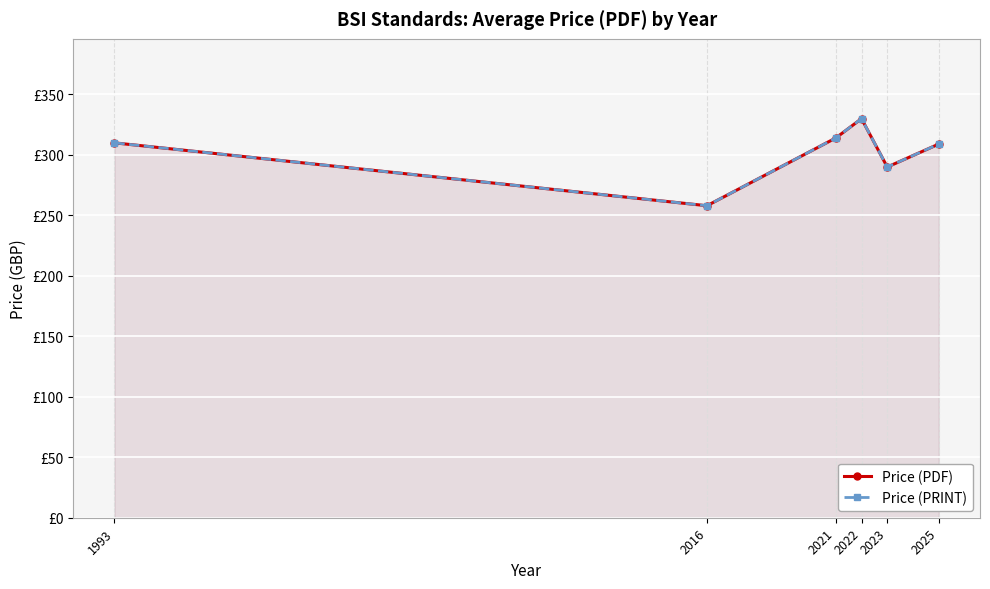

Reading left to right, extract all data points from this chart.

Price (PDF): 310	258	314	330	290	309
Price (PRINT): 310	258	314	330	290	309